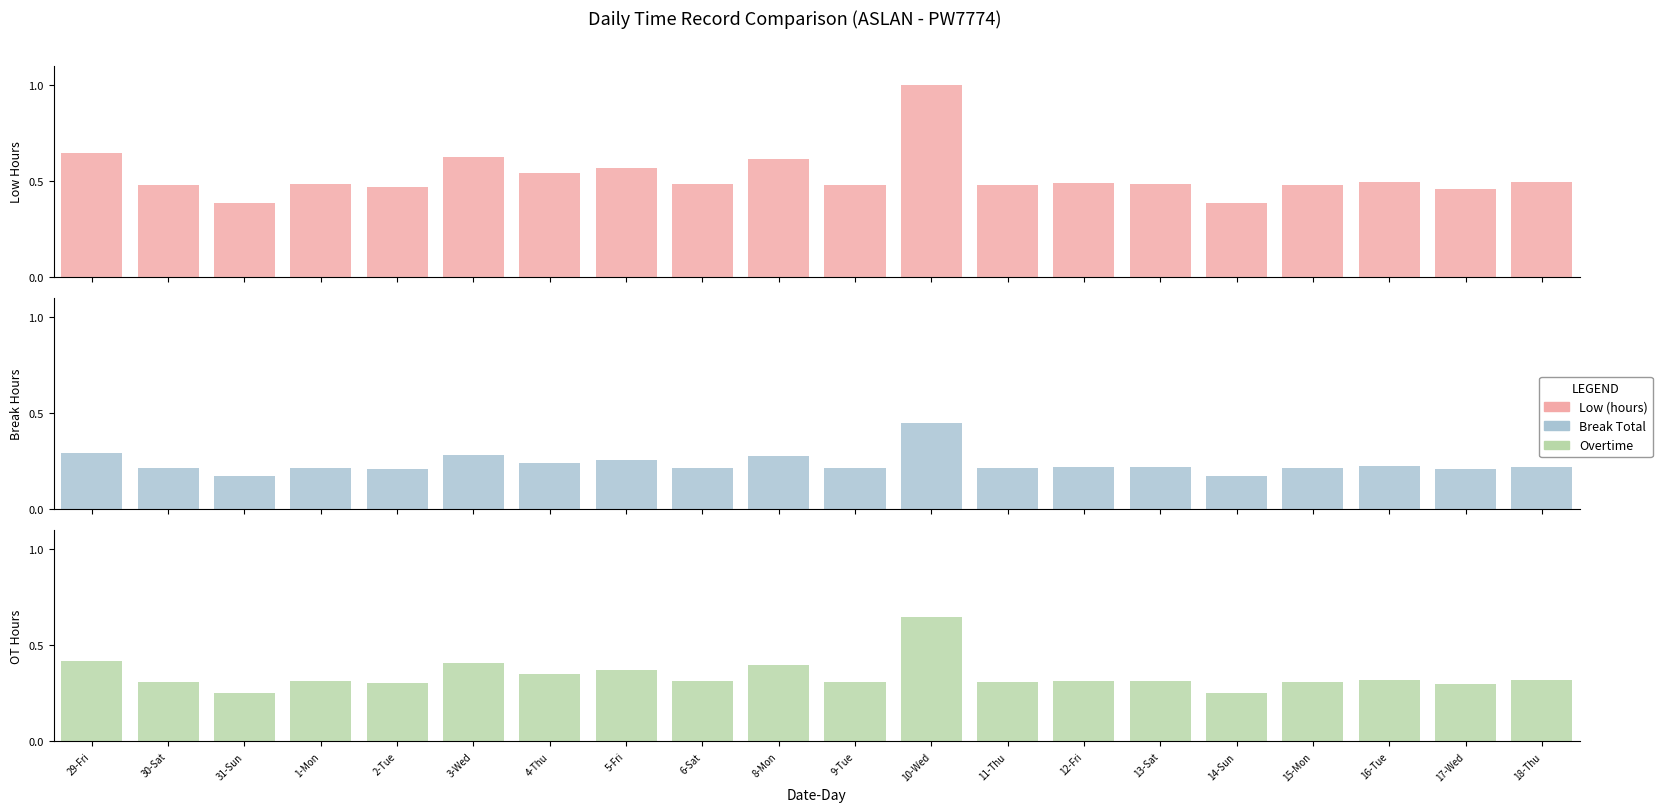

What is the label of the 7th bar from the right?

12-Fri